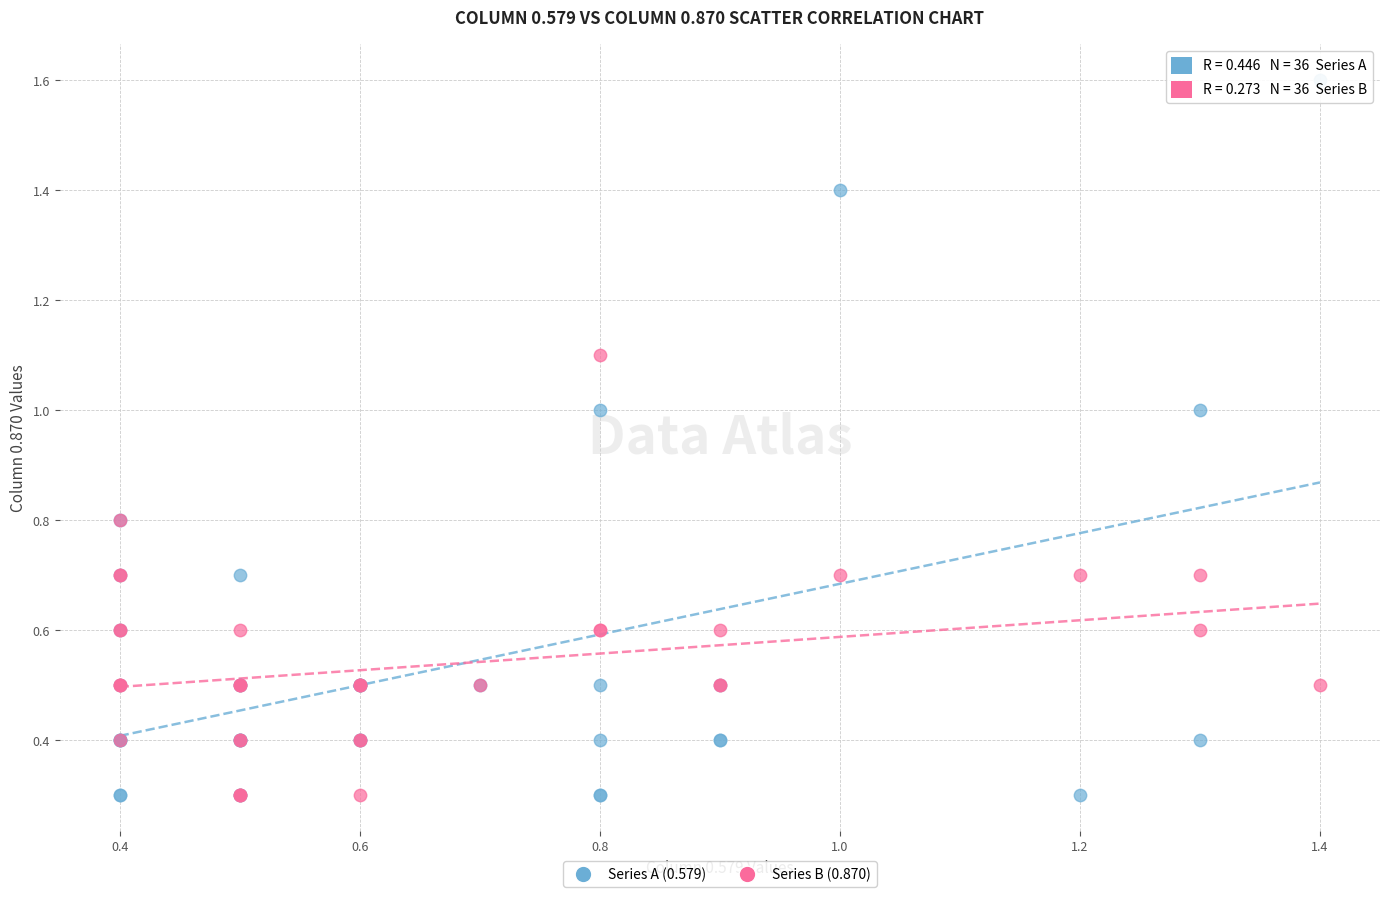

What are all the series names shown in the legend?

Series A (0.579), Series B (0.870)